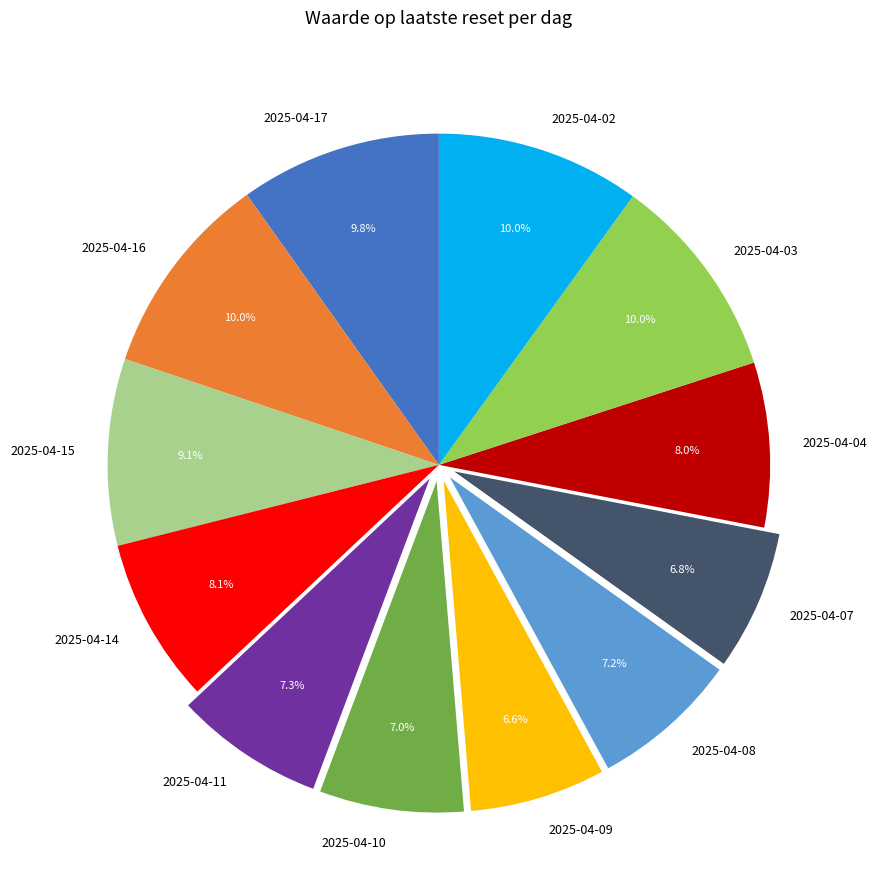

Does 2025-04-17 represent more than half of the total?

No